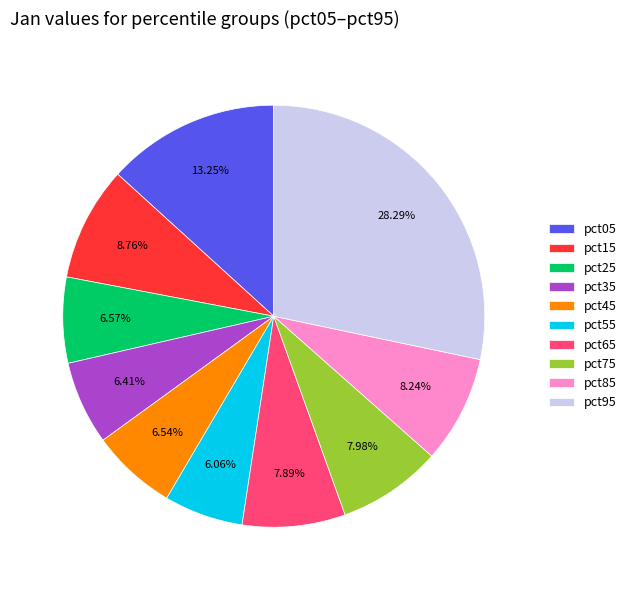

The pct15 slice represents 9% of the pie. True or false?

True